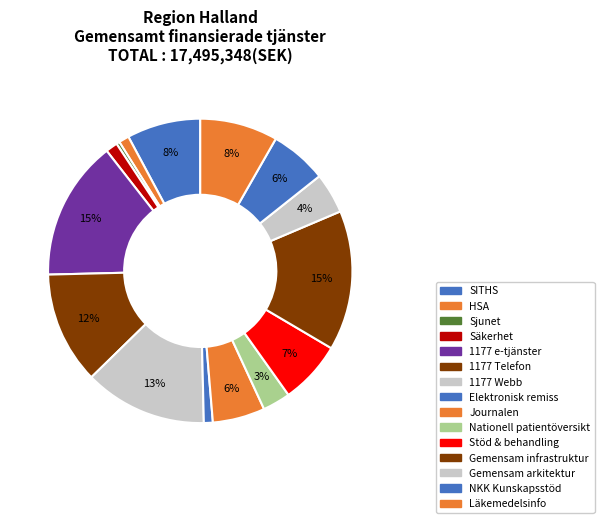

How many segments does this pie chart have?

15